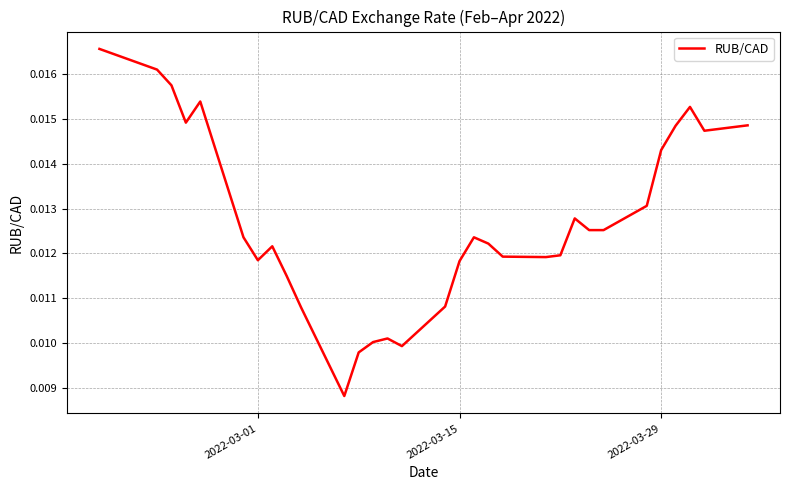

How many lines are shown in the chart?

1